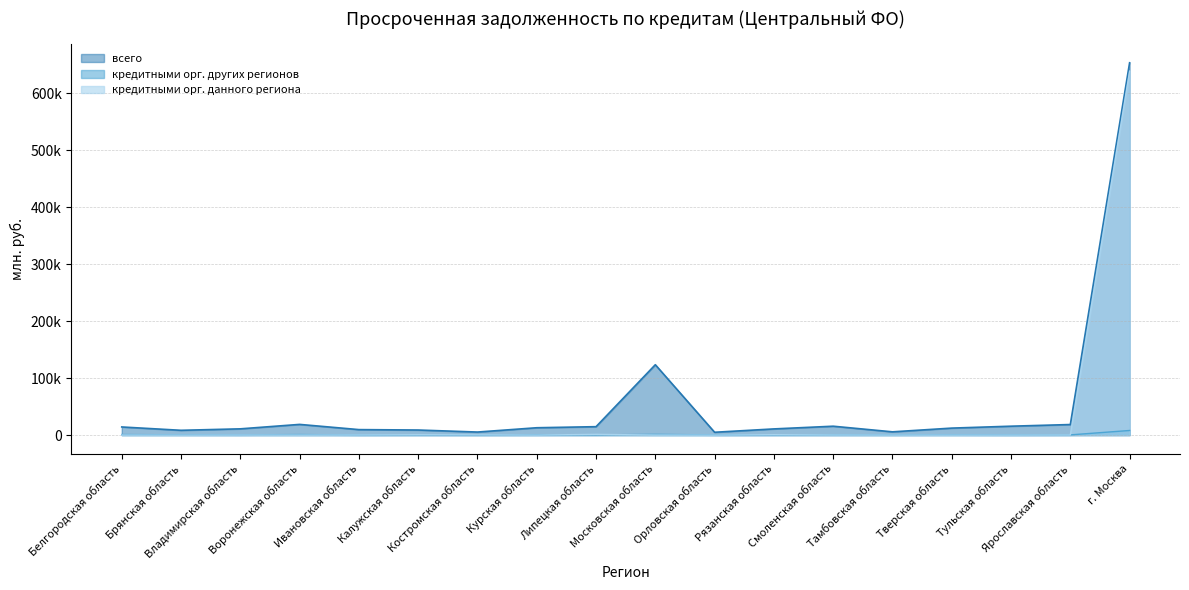

What are all the series names shown in the legend?

всего, кредитными орг. других регионов, кредитными орг. данного региона